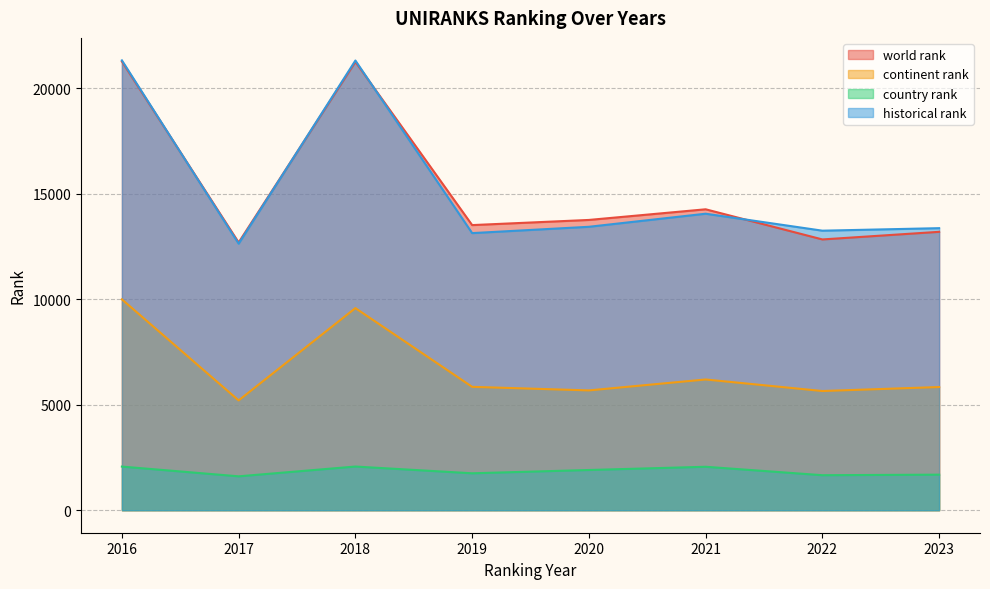

The value of country rank at 2020 is 913.8. True or false?

False